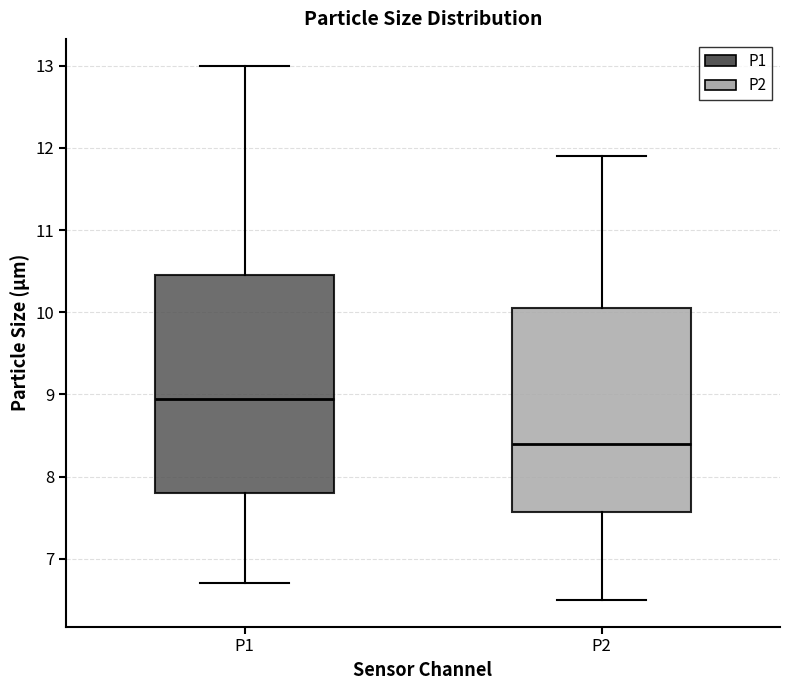

Which box's median line is the lowest?

P2